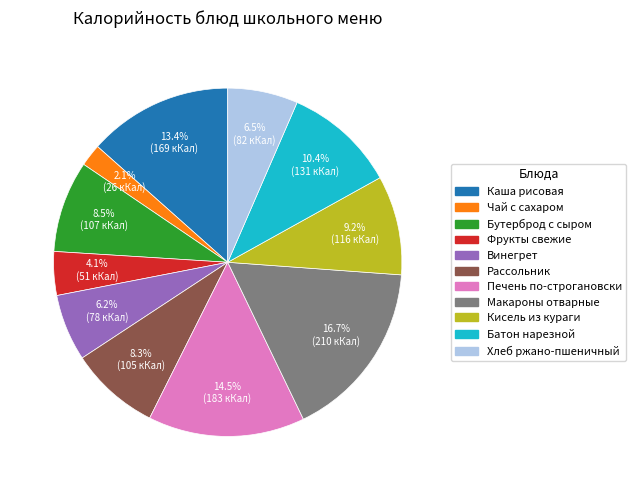

Is there any slice that represents more than half of the pie?

No